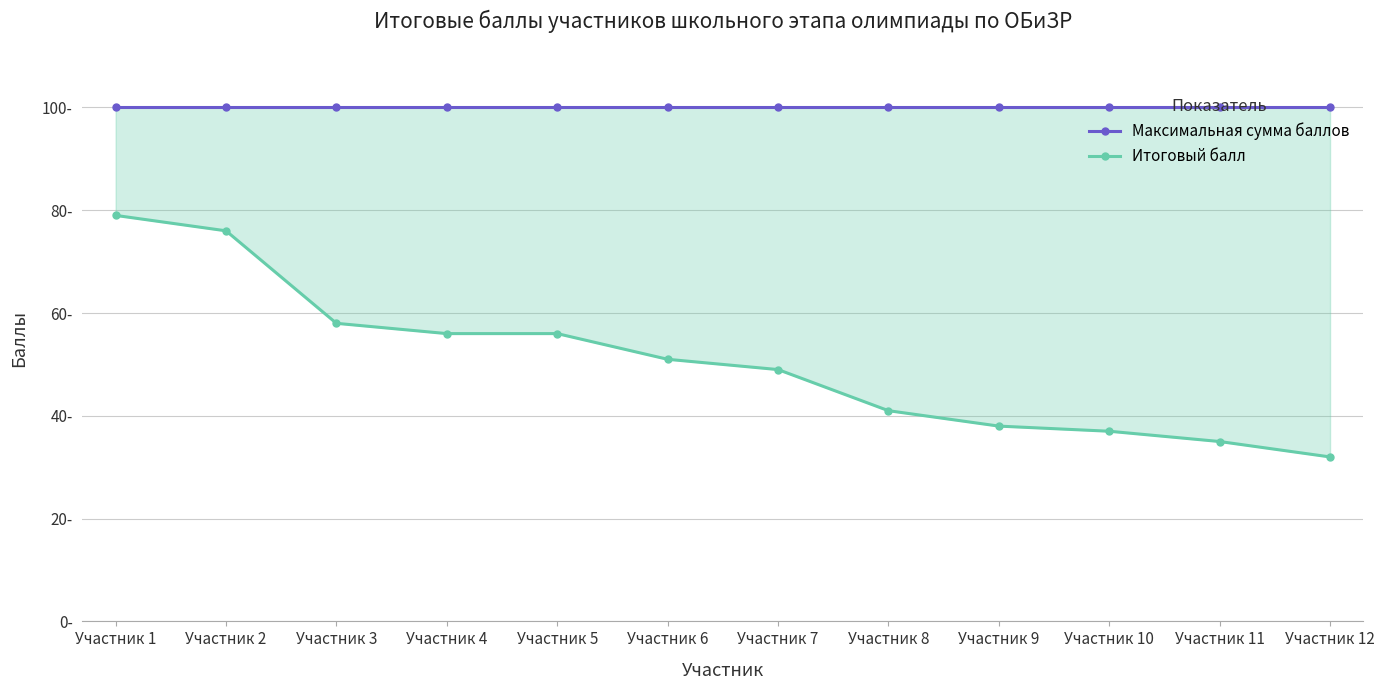

Rank the categories by Максимальная сумма баллов value from highest to lowest.

Участник 1, Участник 2, Участник 3, Участник 4, Участник 5, Участник 6, Участник 7, Участник 8, Участник 9, Участник 10, Участник 11, Участник 12